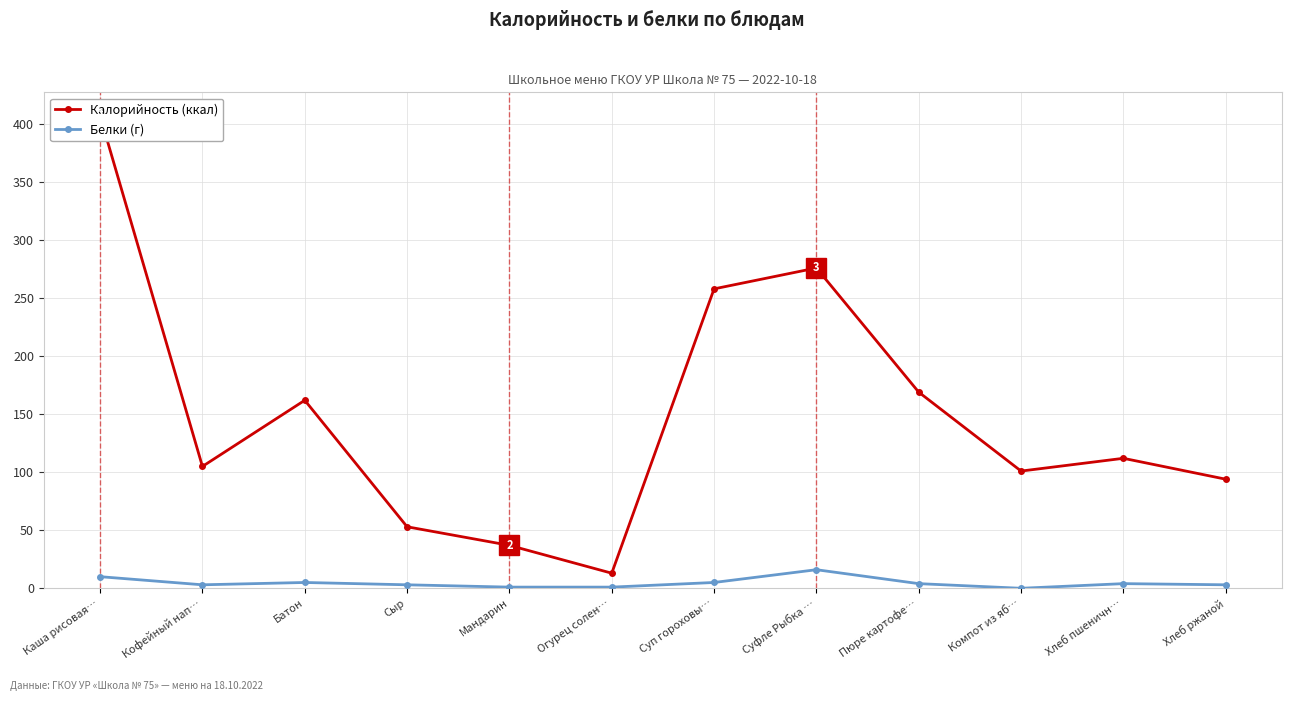

The value of Калорийность (ккал) at Суп гороховы… is 258. True or false?

True